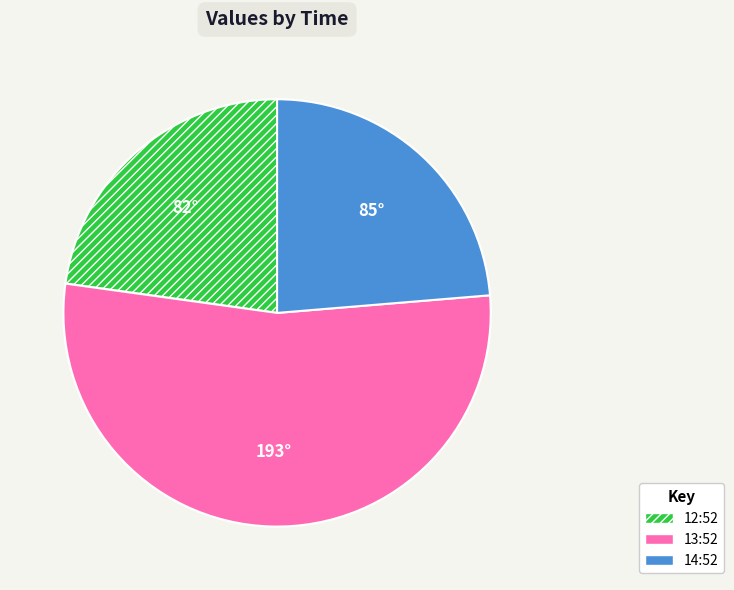

Which slice represents more than half of the pie?

13:52